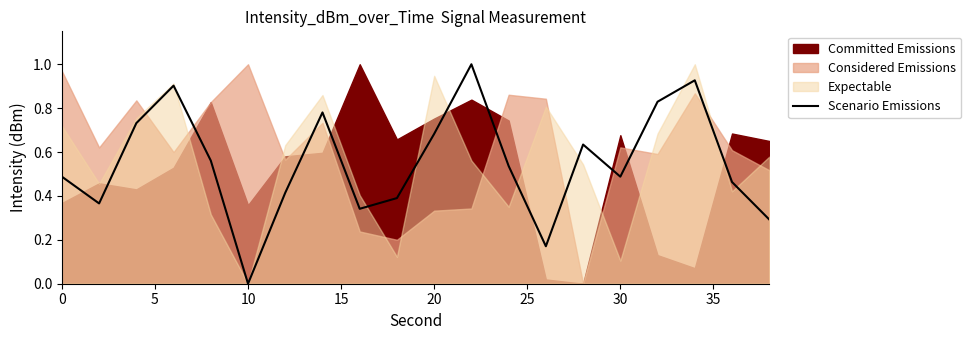

How many points are higher than both their immediate neighbors (excluding endpoints)?

5